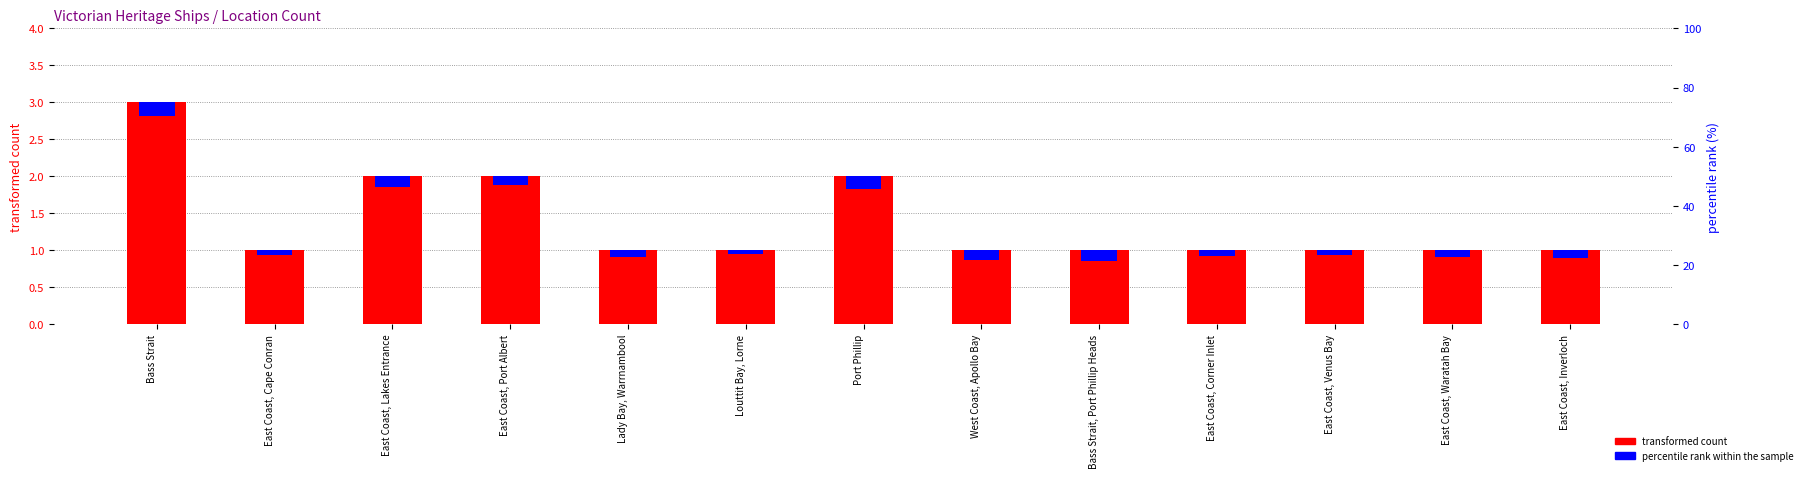

What is the difference between the highest and lowest values at East Coast, Port Albert?

1.9